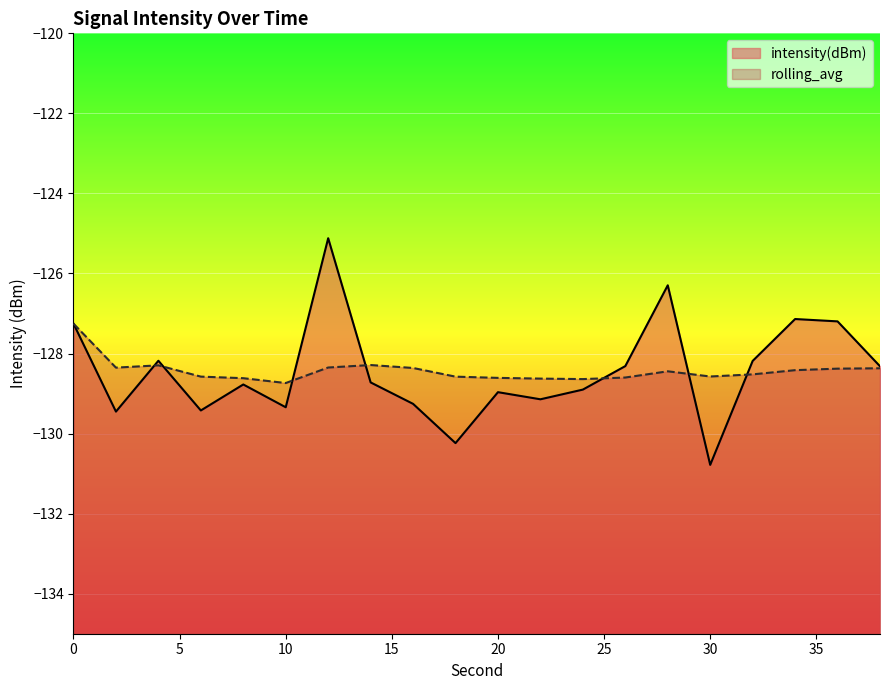

How many data points does each series have?

20